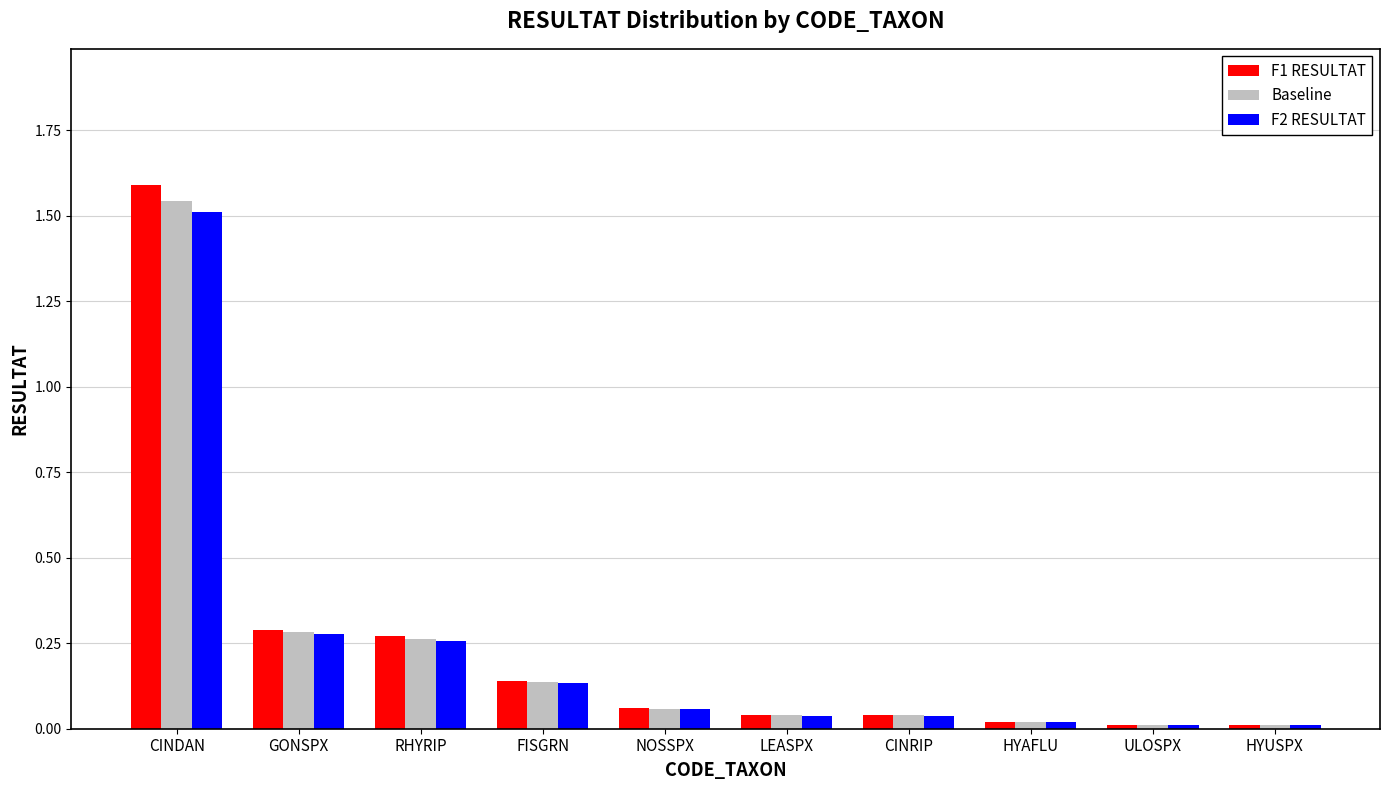

True or false: F1 RESULTAT has a value of 0.0 at CINRIP.

True